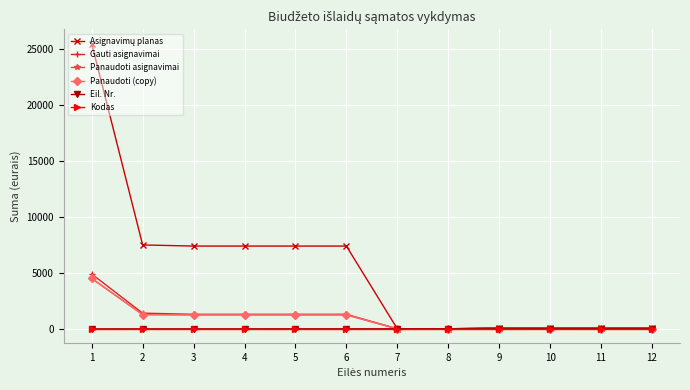

The Panaudoti asignavimai series shows 12.1 at 9. True or false?

False